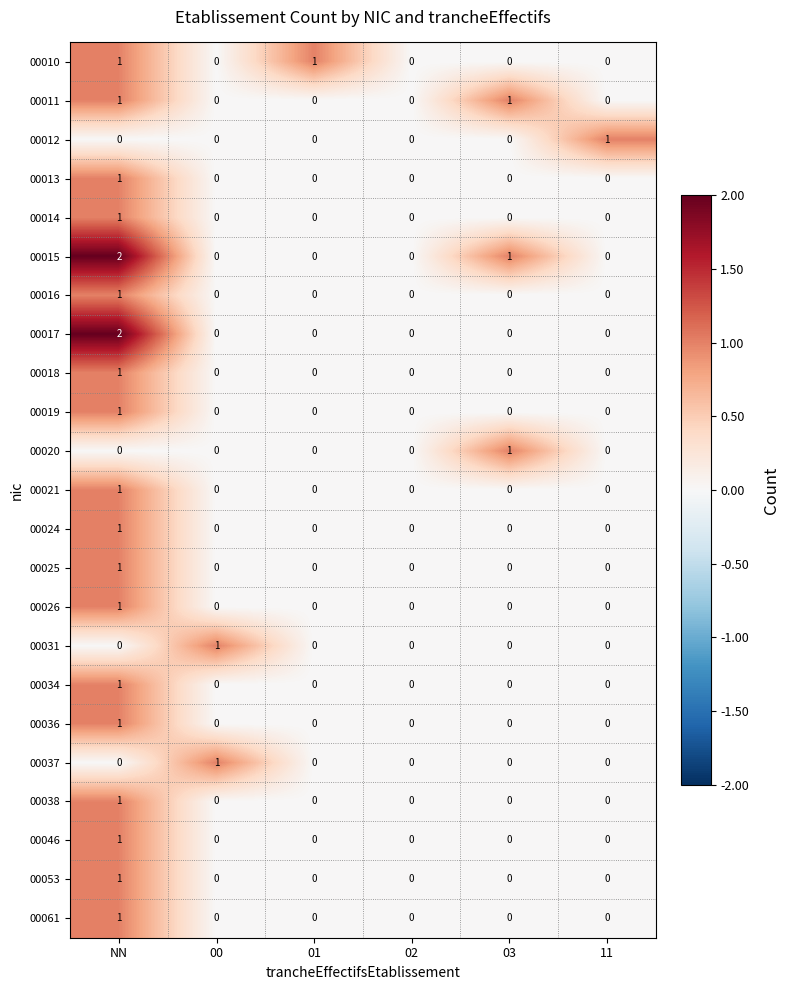

Rank the series by their maximum value, from highest to lowest.

00015, 00017, 00010, 00011, 00012, 00013, 00014, 00016, 00018, 00019, 00020, 00021, 00024, 00025, 00026, 00031, 00034, 00036, 00037, 00038, 00046, 00053, 00061